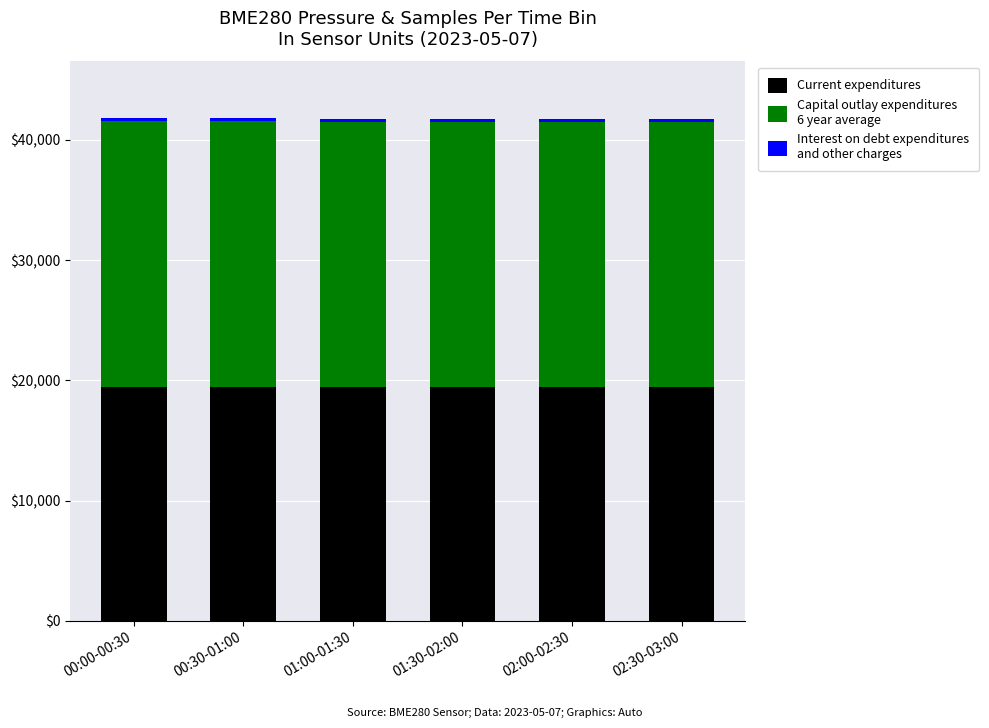

How many bars are there in total?

6